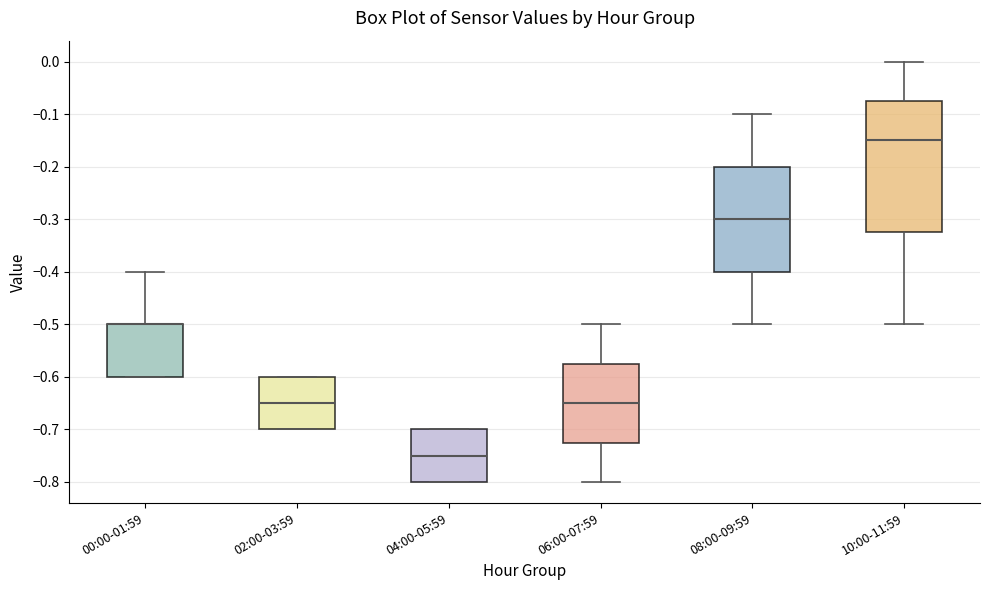

Where does the upper whisker of the box for 00:00-01:59 end on the y-axis? The values are not printed on the chart, so give them approximately, as read against the axis.

-0.40